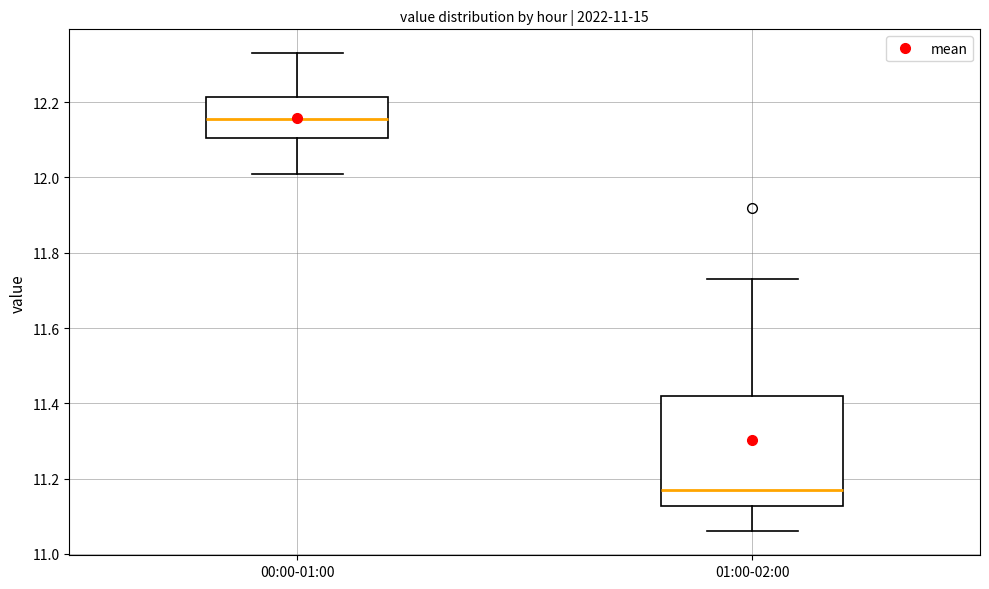

Which box is the tallest, from its lower edge to its upper edge?

01:00-02:00